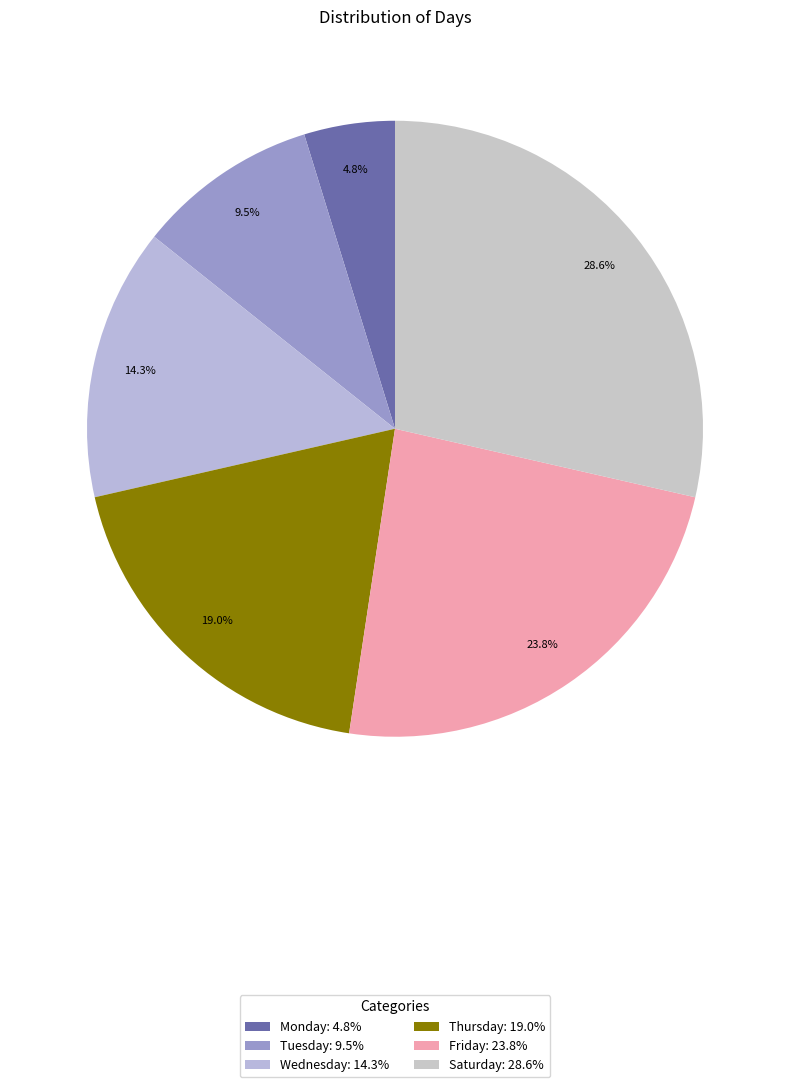

Does Wednesday represent more than half of the total?

No